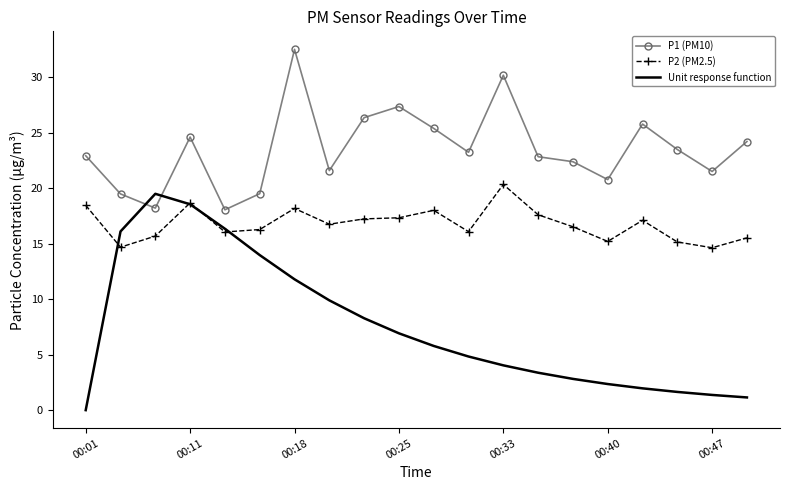

True or false: P2 (PM2.5) has more than 1 points higher than both neighbors.

True